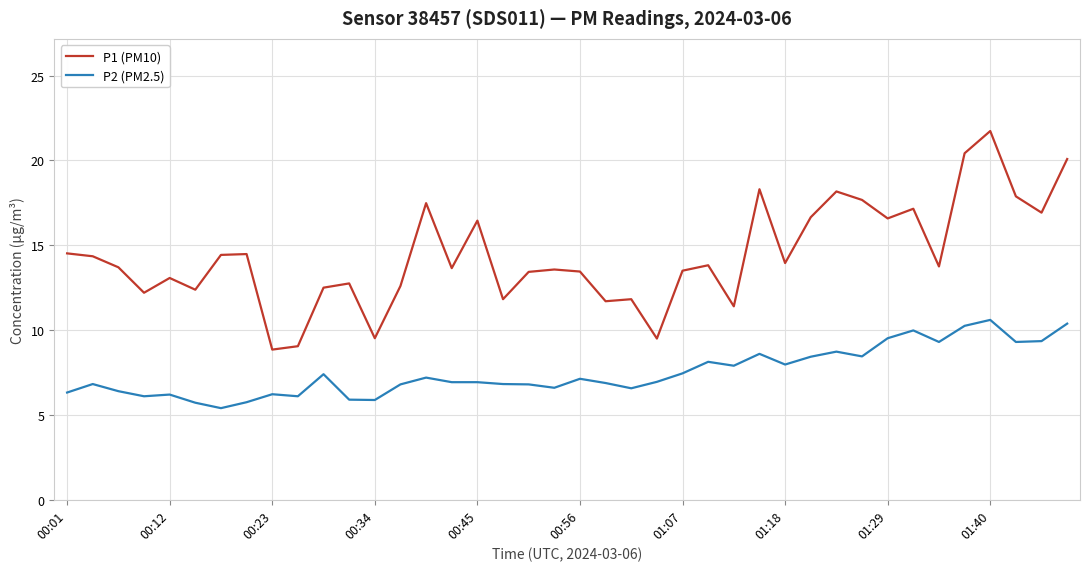

What is the lowest value of the P2 (PM2.5) series?

5.4